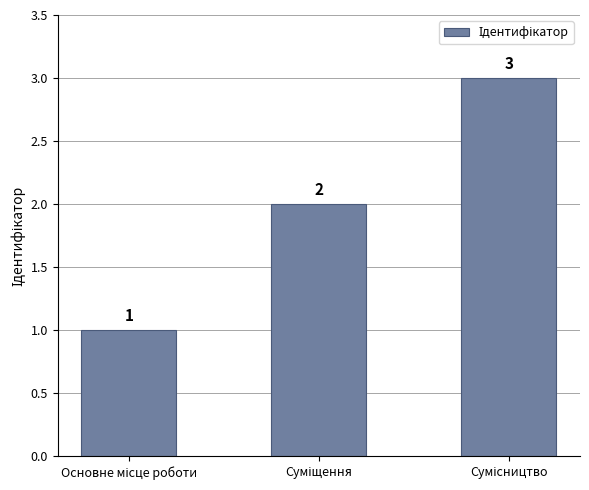

Count the values in the range 1 to 3.

3